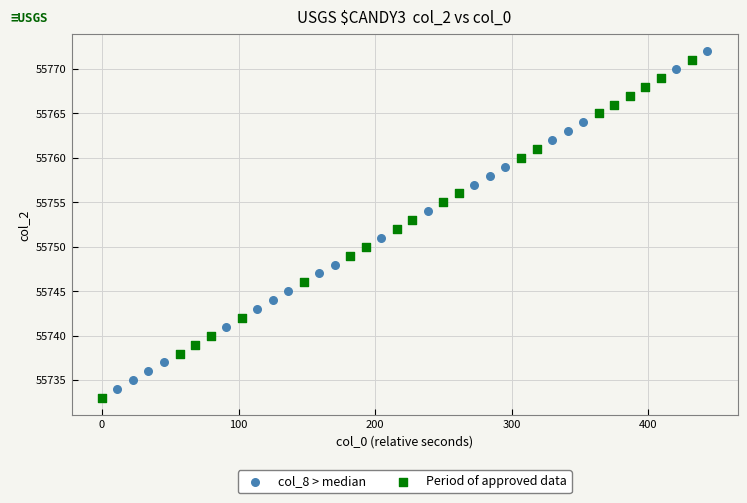

What are all the series names shown in the legend?

col_8 > median, Period of approved data